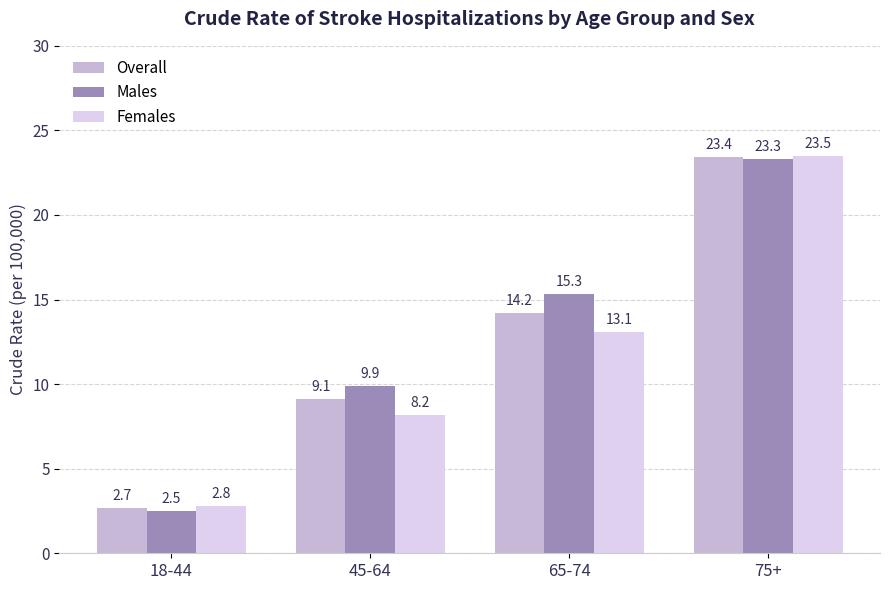

Between 18-44 and 65-74, which series saw the biggest shift?

Males